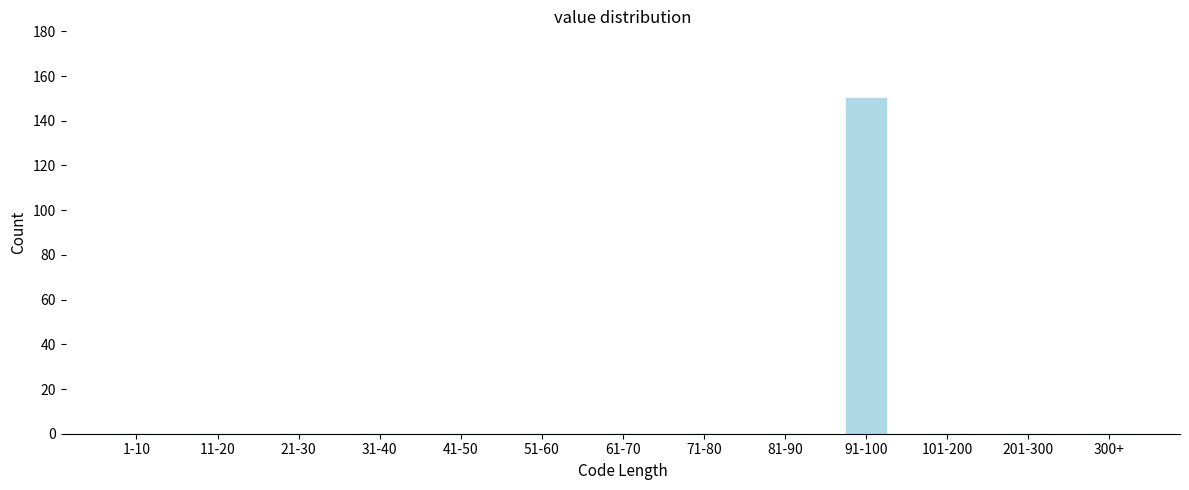

Reading right to left, what are all the values shown in this chart?

300+=0	201-300=0	101-200=0	91-100=150	81-90=0	71-80=0	61-70=0	51-60=0	41-50=0	31-40=0	21-30=0	11-20=0	1-10=0